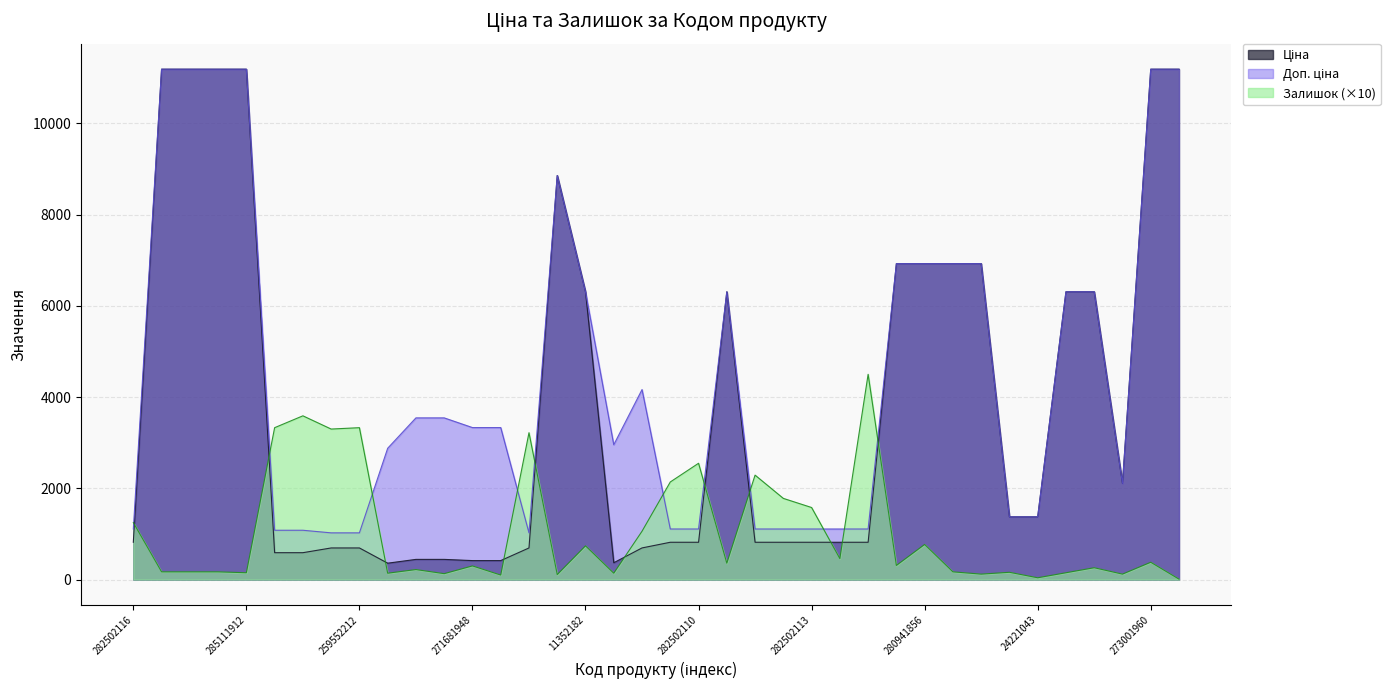

Between 259552189 and 283522151, which series saw the biggest shift?

Залишок